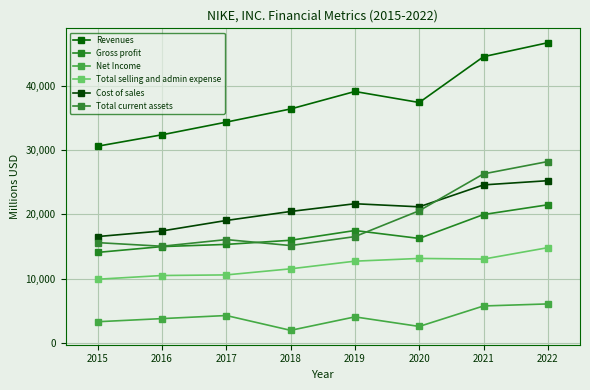

True or false: Revenues has a value of 36397 at 2018.

True